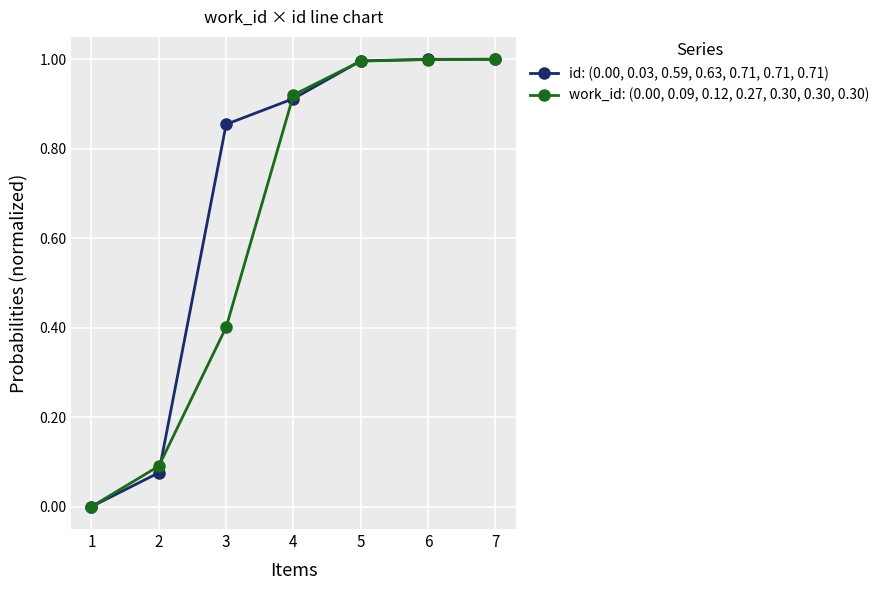

What is the value of the work_id: (0.00, 0.09, 0.12, 0.27, 0.30, 0.30, 0.30) point at the 5th from the left?

1.0